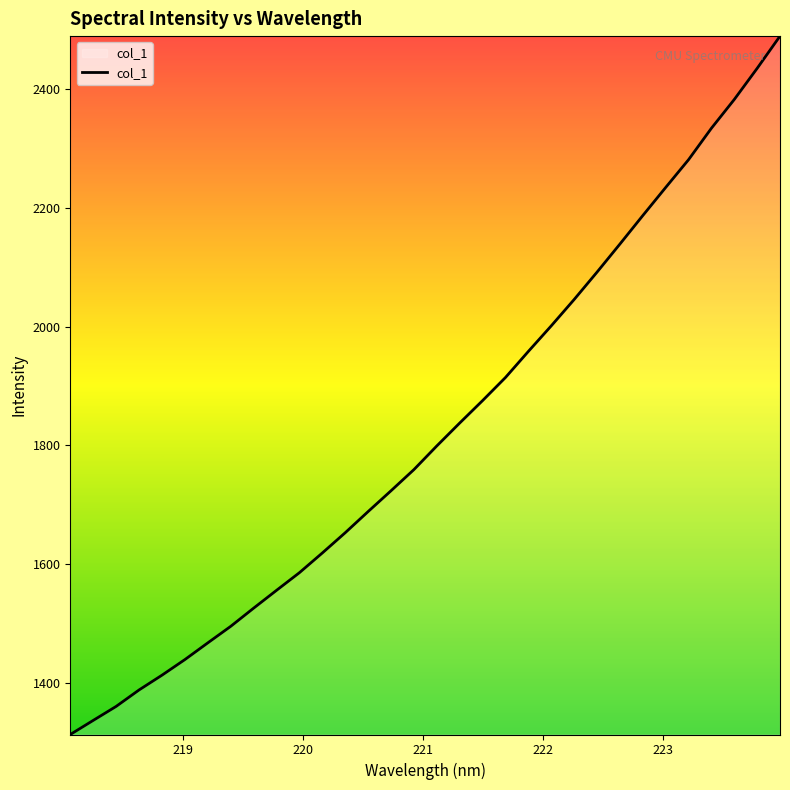

What is the greatest value displayed?

2489.6